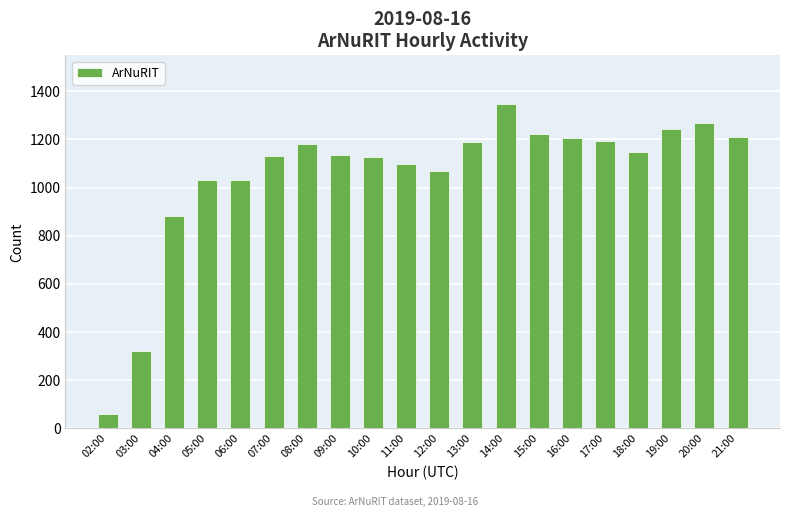

Approximately how many times larger is the value at 15:00 compared to 21:00?

1.0